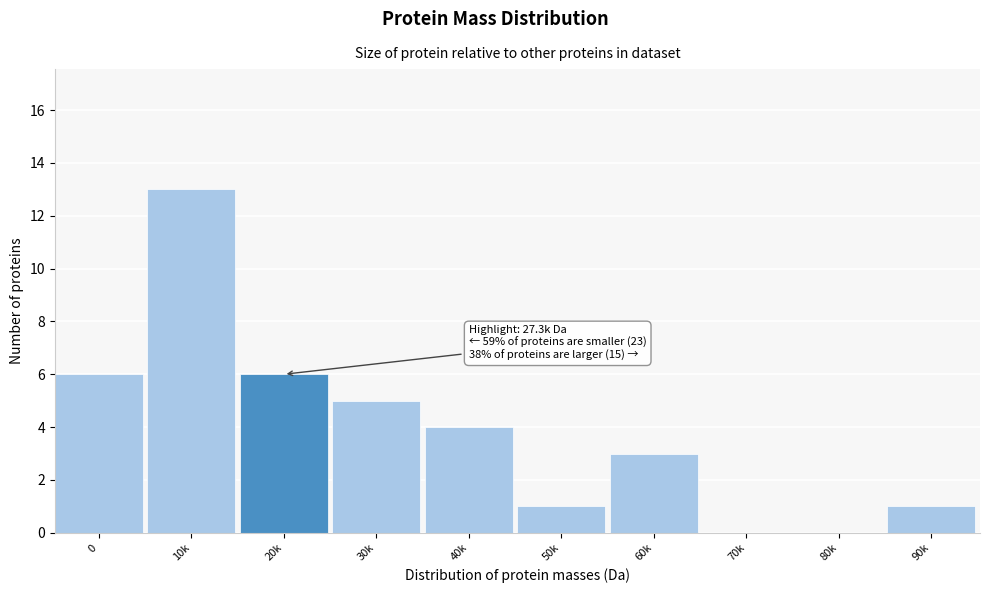

Reading right to left, transcribe all the data shown in this chart.

90k=1	80k=0	70k=0	60k=3	50k=1	40k=4	30k=5	20k=6	10k=13	0=6